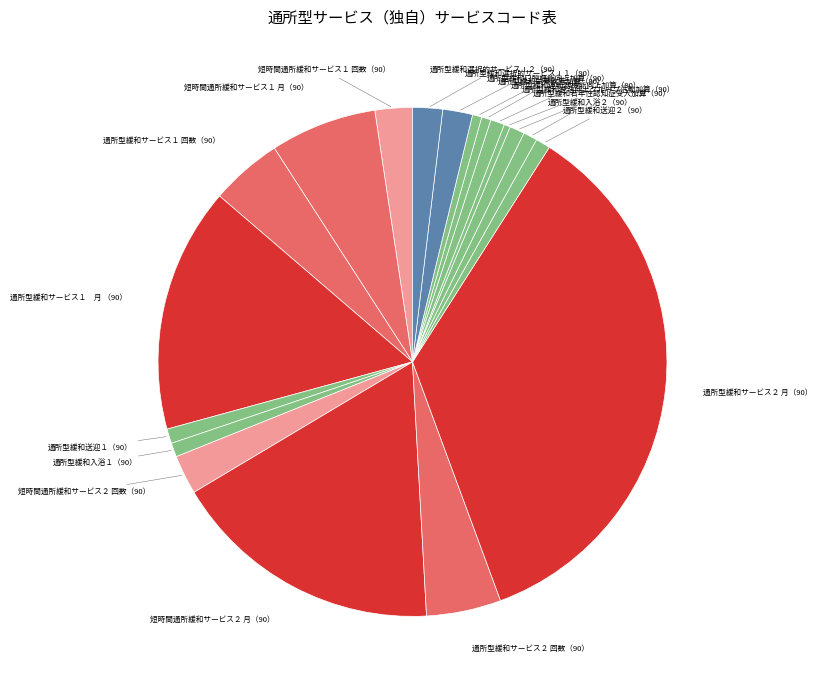

The 通所型緩和口腔機能向上加算（90） slice represents 11% of the pie. True or false?

False